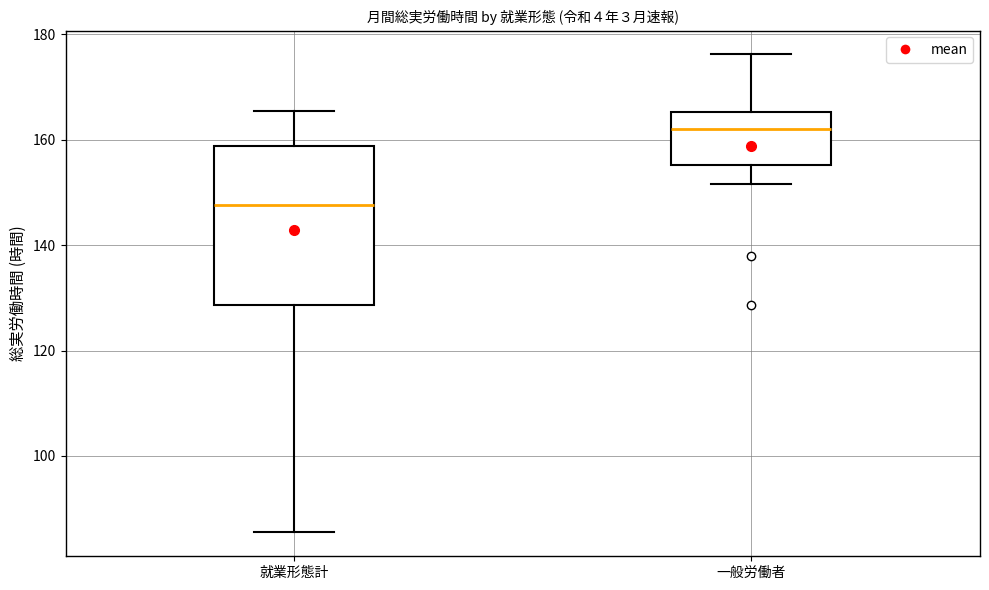

Reading left to right, read every box against the y-axis: the position of its median line, the range the box covers, and the ends of its whiskers. The values are not printed on the chart, so give them approximately, as read against the axis.

就業形態計: median 148, box 128 to 158, whiskers 86 to 166
一般労働者: median 162, box 156 to 166, whiskers 152 to 176